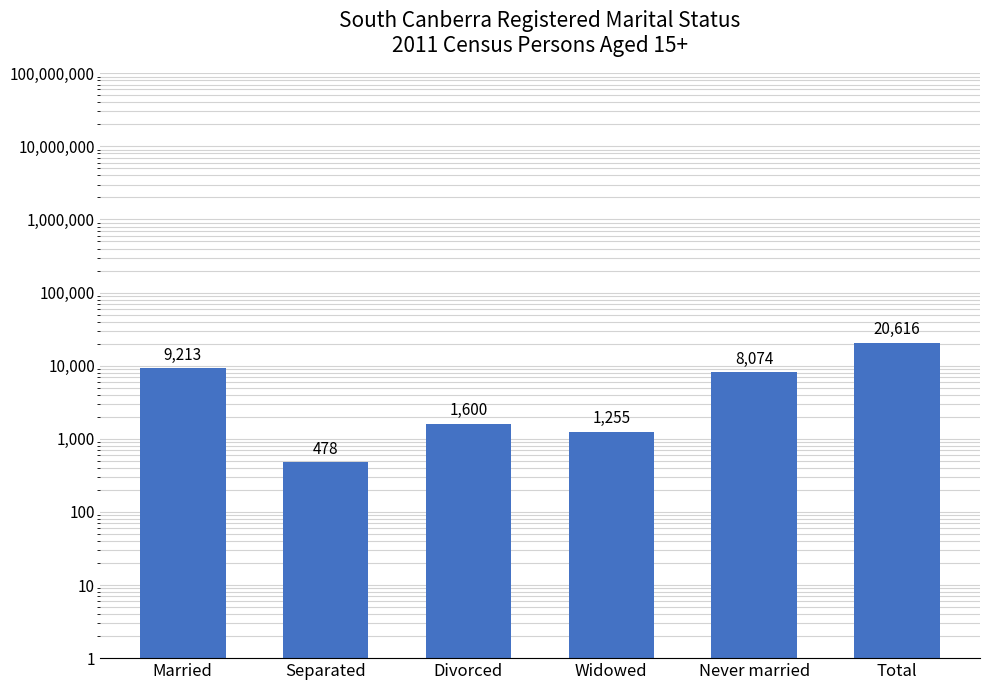

What is the ratio of the value at Never married to the value at Total?

0.4